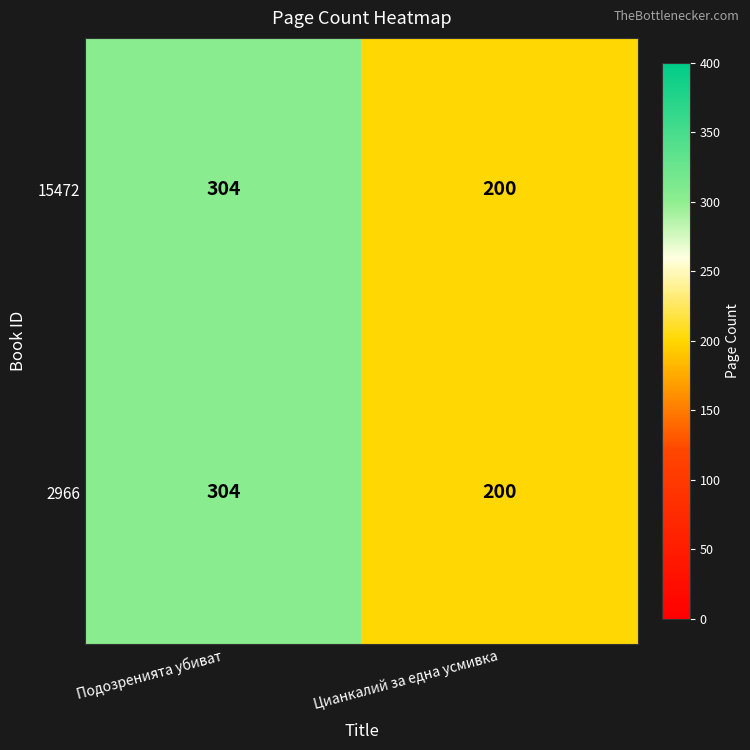

What is the average value of the 15472 series?

252